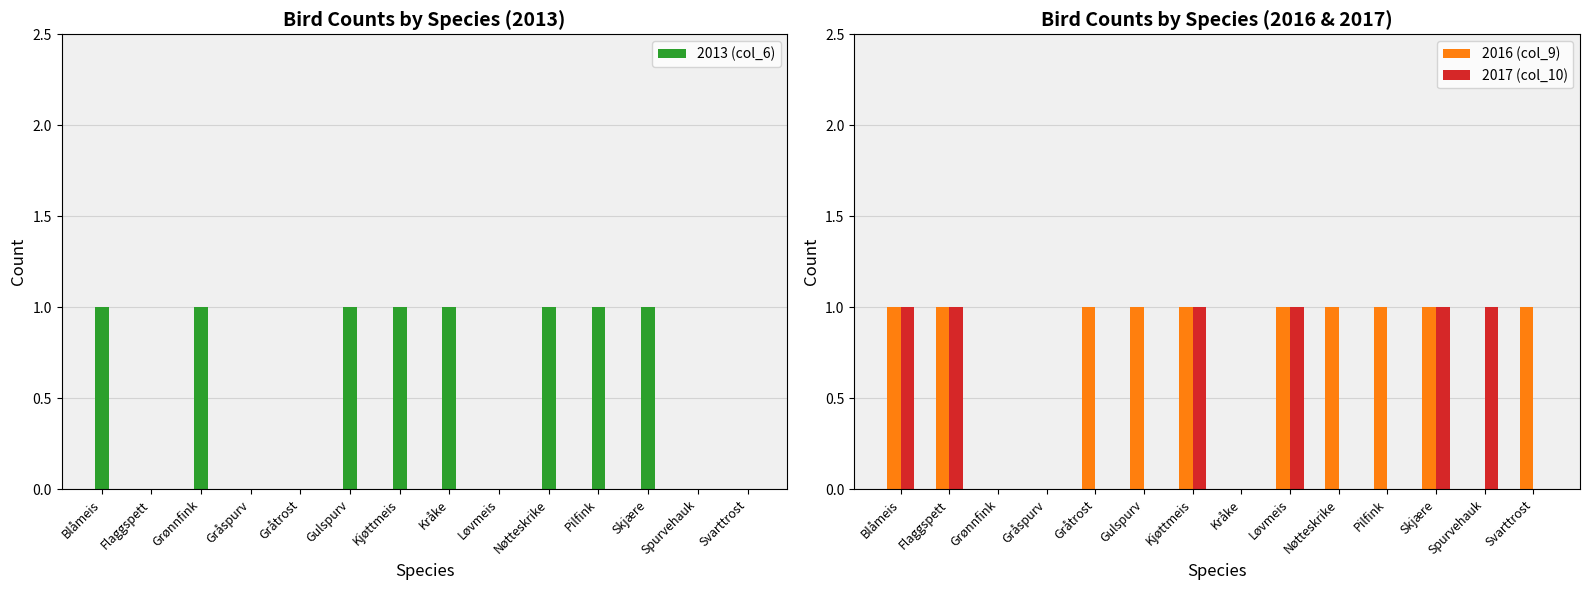

List the series in order of their overall mean, lowest first.

2017 (col_10), 2013 (col_6), 2016 (col_9)